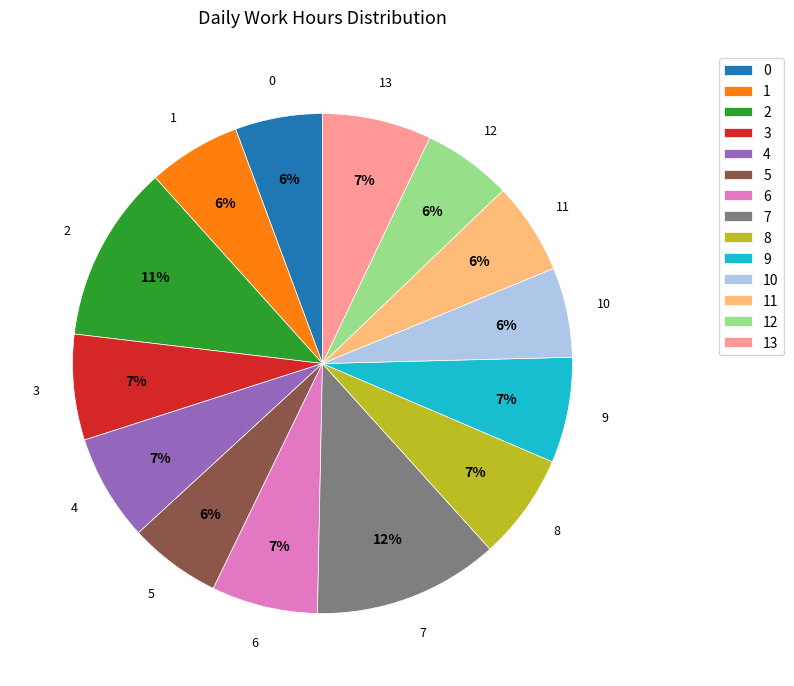

How many slices are in this pie chart?

14